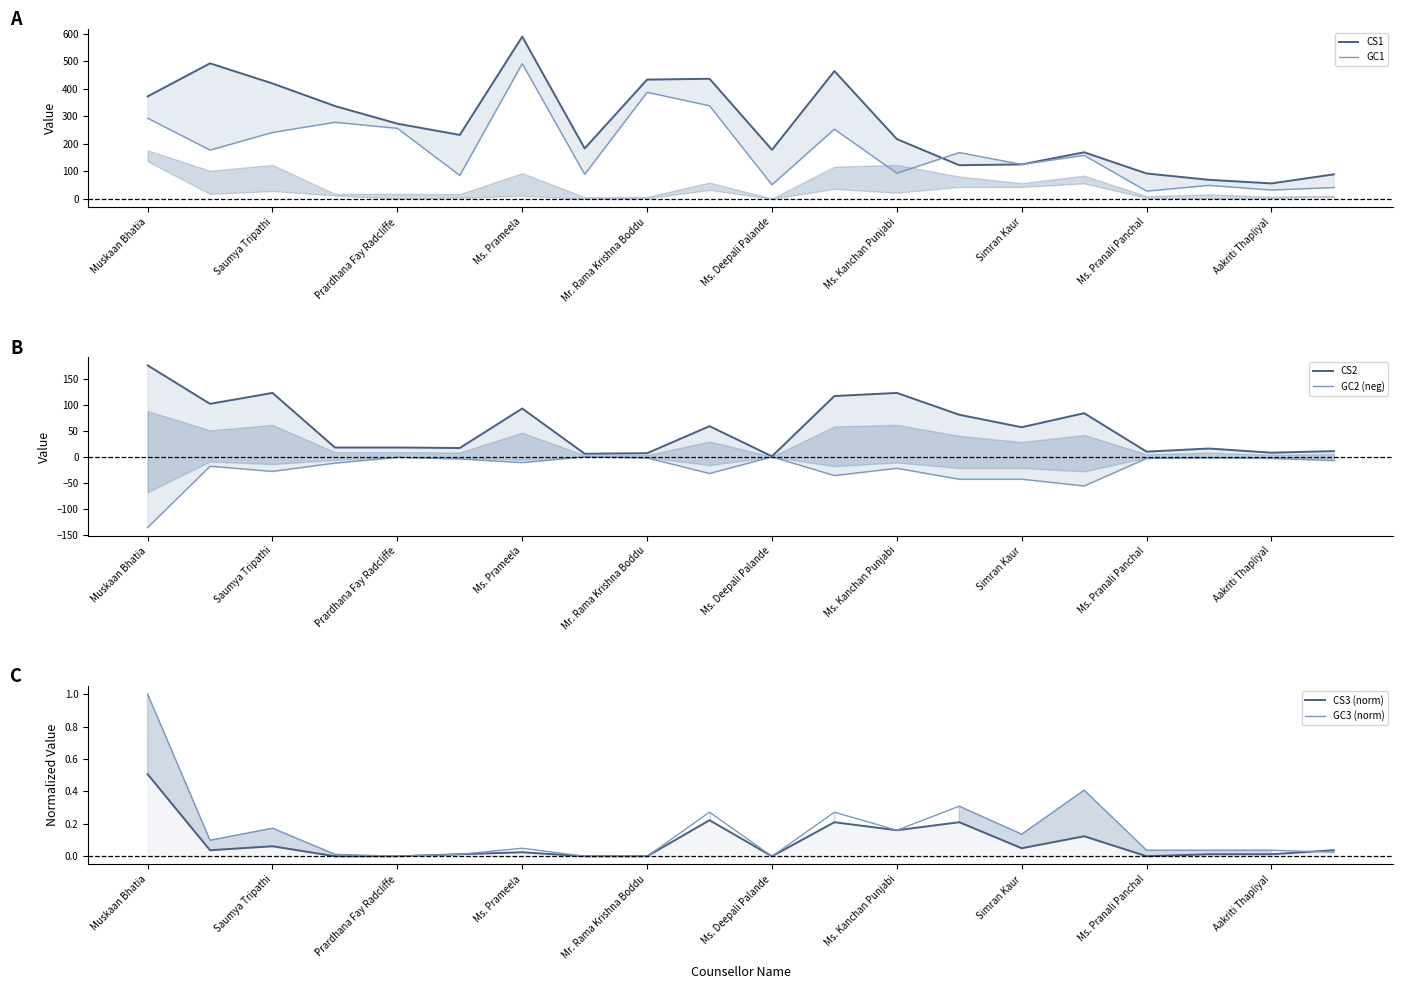

Which category has the highest value in the GC3 (norm) series?

Muskaan Bhatia